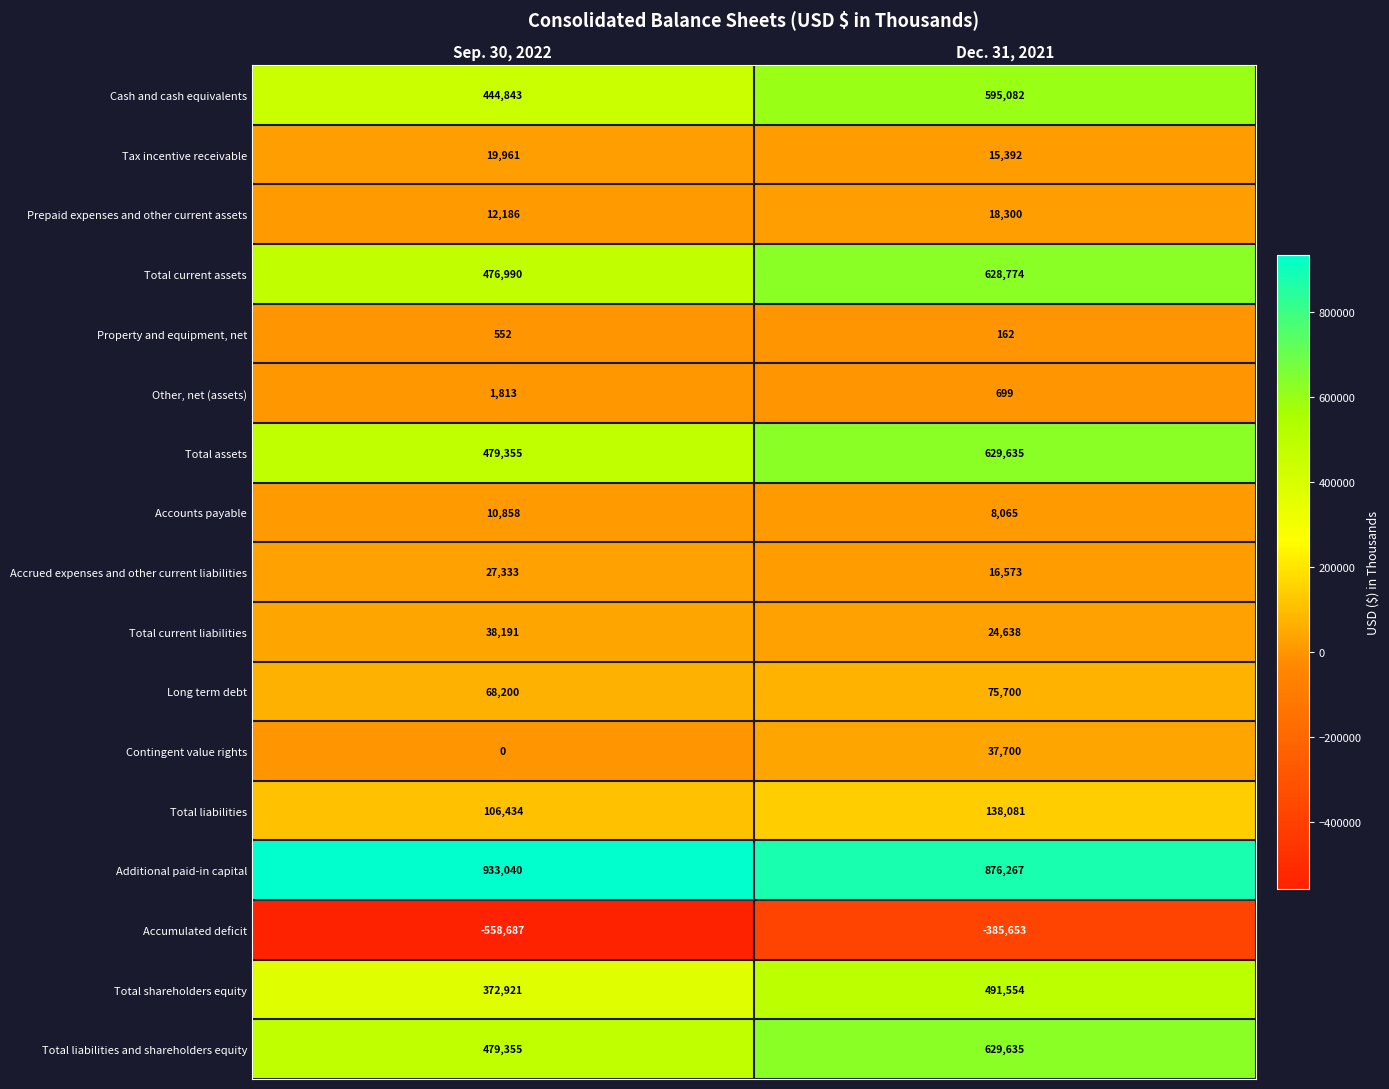

List the labels in order of Contingent value rights value, smallest first.

Sep. 30, 2022, Dec. 31, 2021